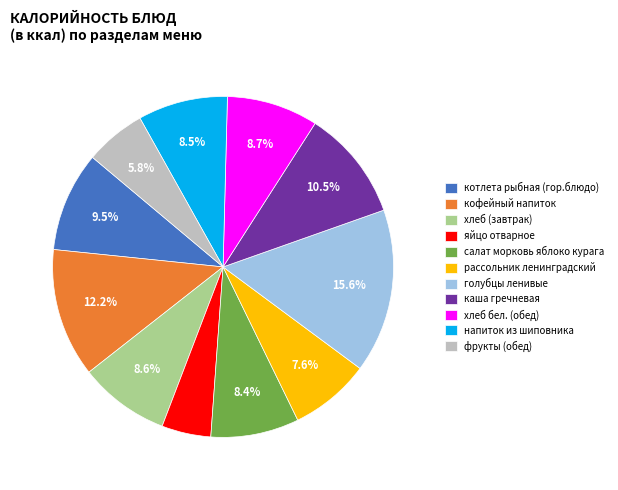

How many slices are in this pie chart?

11